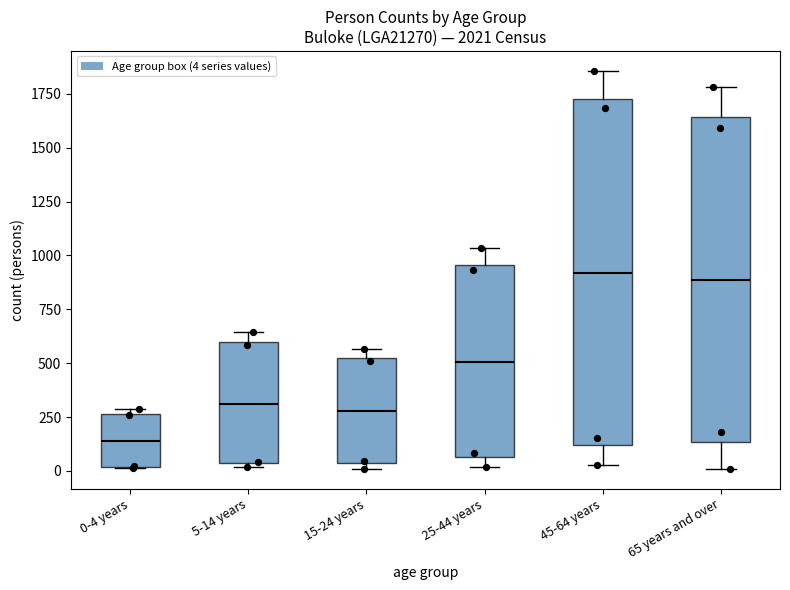

Reading left to right, transcribe this box plot: for each box, give where its median line is, the range the box spans, and where its two whiskers end, as read against the y-axis. The values are not printed on the chart, so give them approximately, as read against the axis.

0-4 years: median 150, box 0 to 250, whiskers 0 to 300
5-14 years: median 300, box 50 to 600, whiskers 0 to 650
15-24 years: median 300, box 50 to 500, whiskers 0 to 550
25-44 years: median 500, box 50 to 950, whiskers 0 to 1050
45-64 years: median 900, box 100 to 1750, whiskers 50 to 1850
65 years and over: median 900, box 150 to 1650, whiskers 0 to 1800